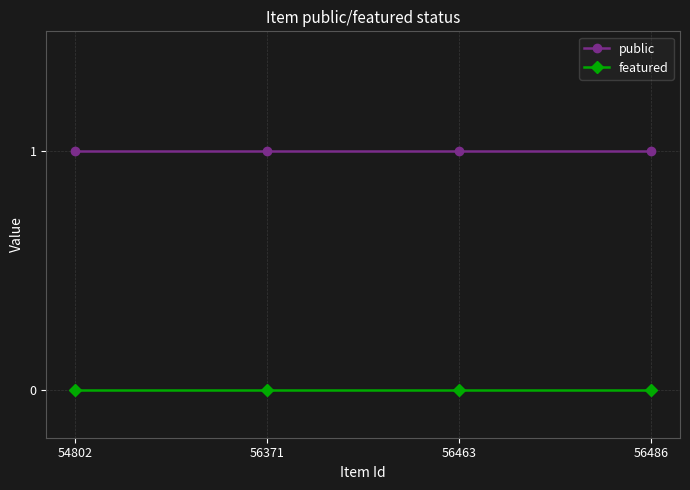

Rank the series at 56486 from highest to lowest value.

public, featured